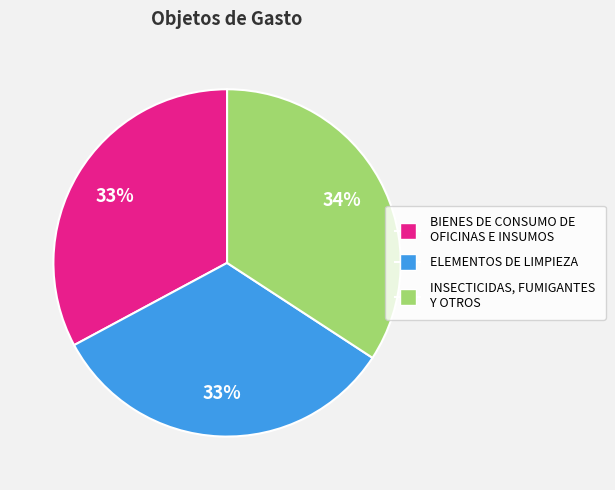

Is the sum of ELEMENTOS DE LIMPIEZA and INSECTICIDAS, FUMIGANTES Y OTROS greater than half?

Yes